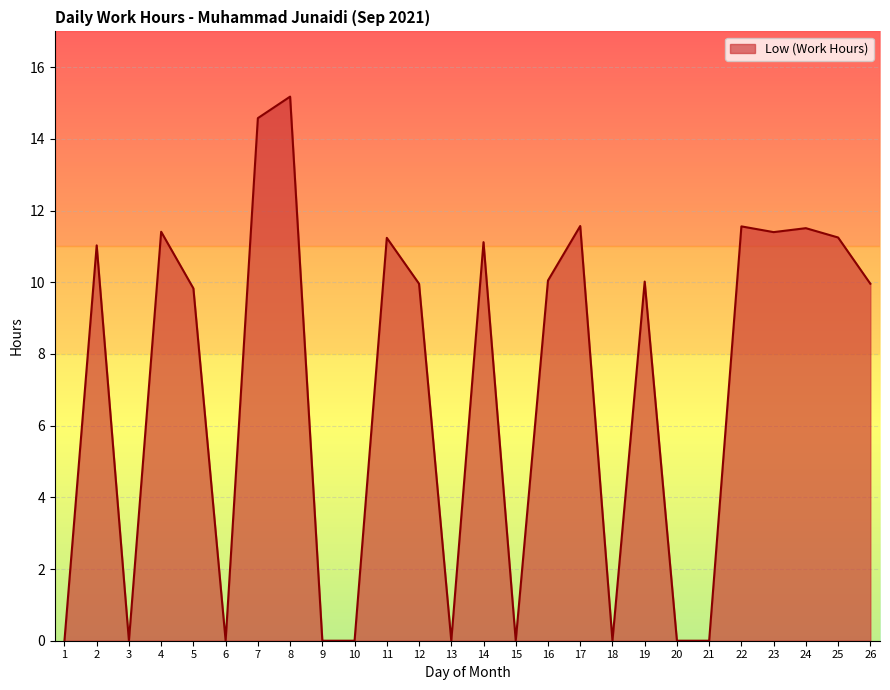

Is it true that the value at 8 is 26.1?

False